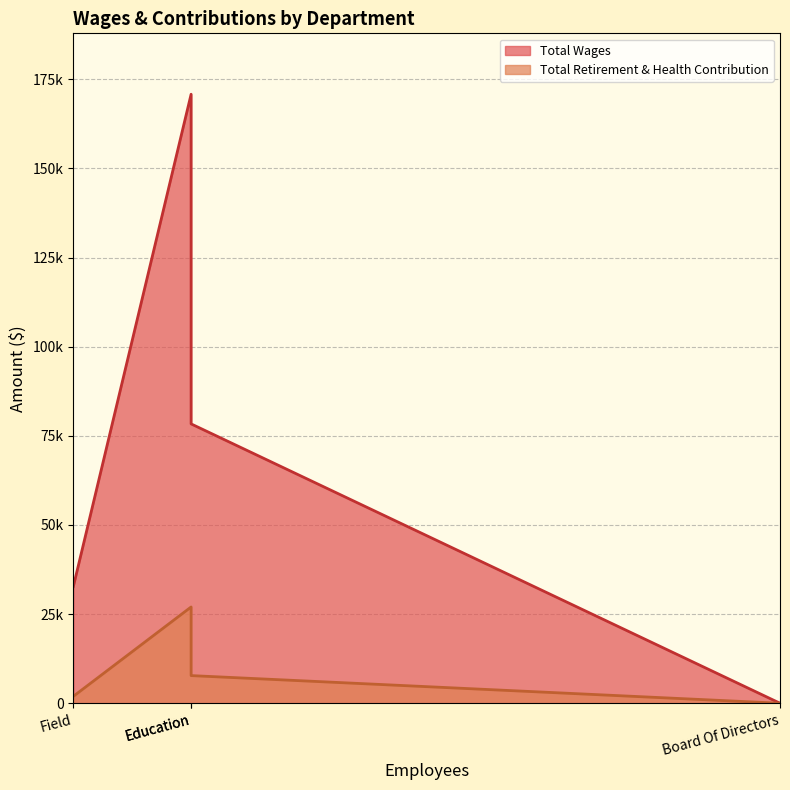

True or false: Total Wages and Total Retirement & Health Contribution cross at least once.

False